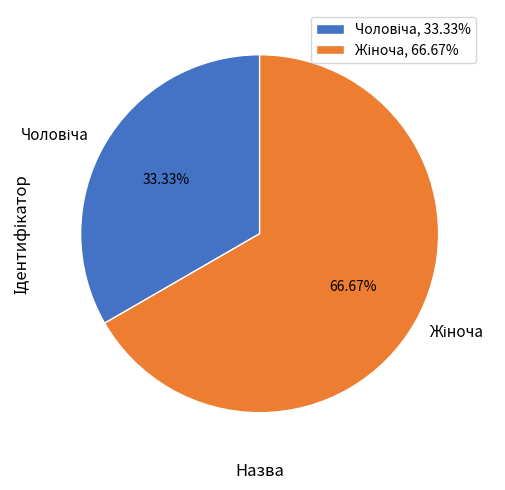

Does any single category account for the majority?

Yes